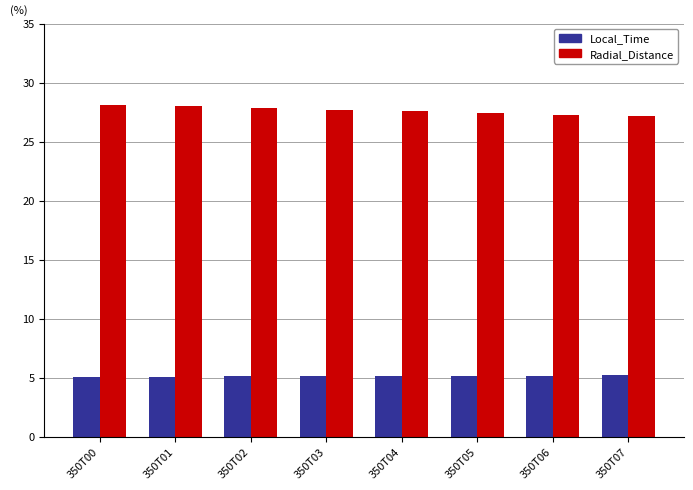

What is the spread (max minus min) of values at 350T03?

22.6